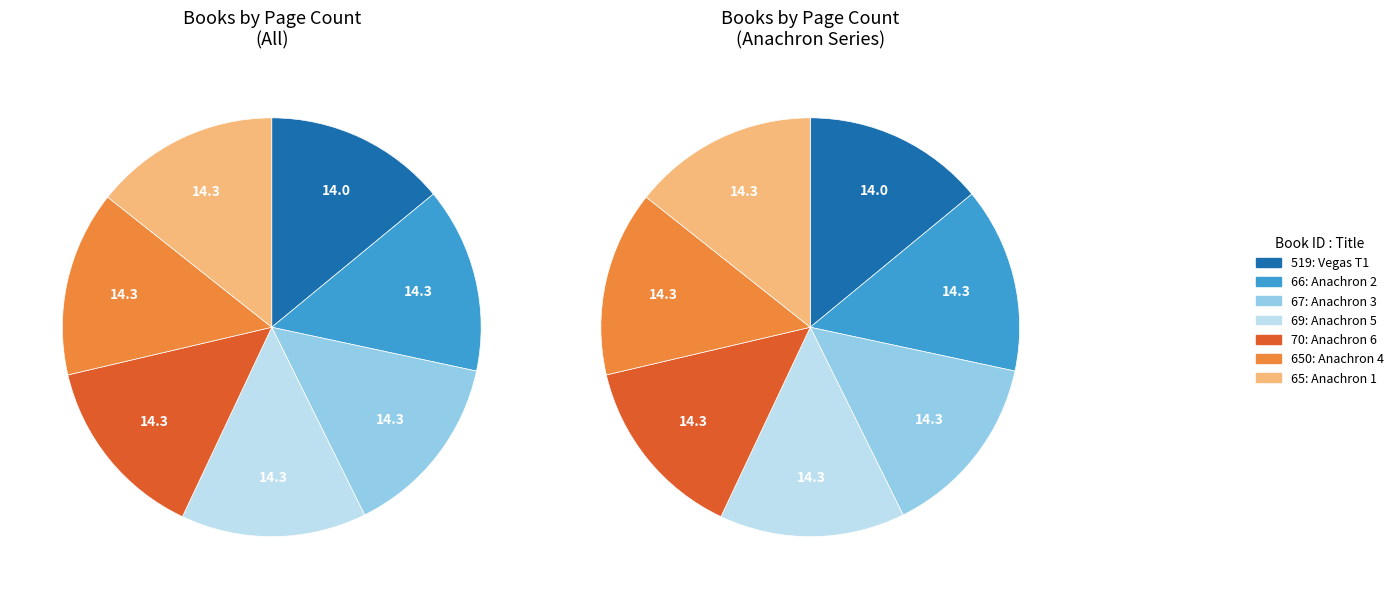

Approximately how many times larger is the value at 70 compared to 66?

1.0